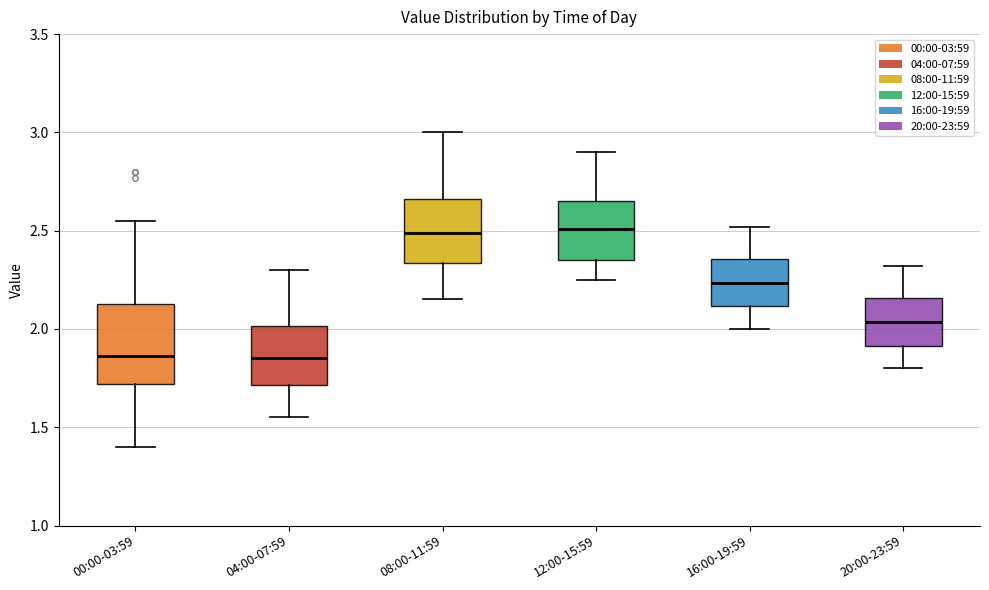

Reading left to right, read every box against the y-axis: the position of its median line, the range the box covers, and the ends of its whiskers. The values are not printed on the chart, so give them approximately, as read against the axis.

00:00-03:59: median 1.85, box 1.70 to 2.15, whiskers 1.40 to 2.55
04:00-07:59: median 1.85, box 1.70 to 2.00, whiskers 1.55 to 2.30
08:00-11:59: median 2.50, box 2.35 to 2.65, whiskers 2.15 to 3.00
12:00-15:59: median 2.50, box 2.35 to 2.65, whiskers 2.25 to 2.90
16:00-19:59: median 2.25, box 2.10 to 2.35, whiskers 2.00 to 2.50
20:00-23:59: median 2.05, box 1.90 to 2.15, whiskers 1.80 to 2.30